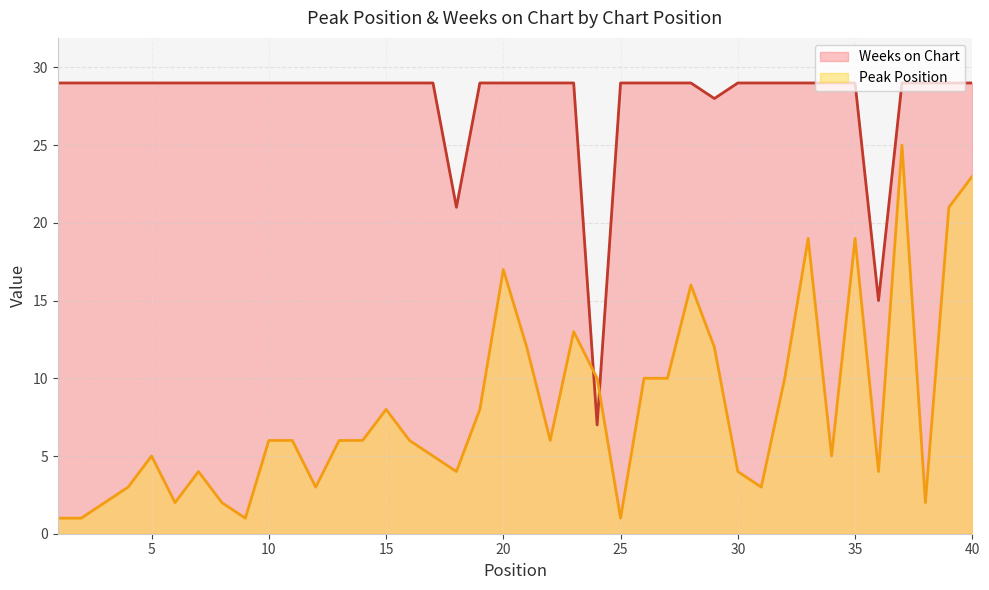

Which series has the largest range (max minus min)?

Peak Position